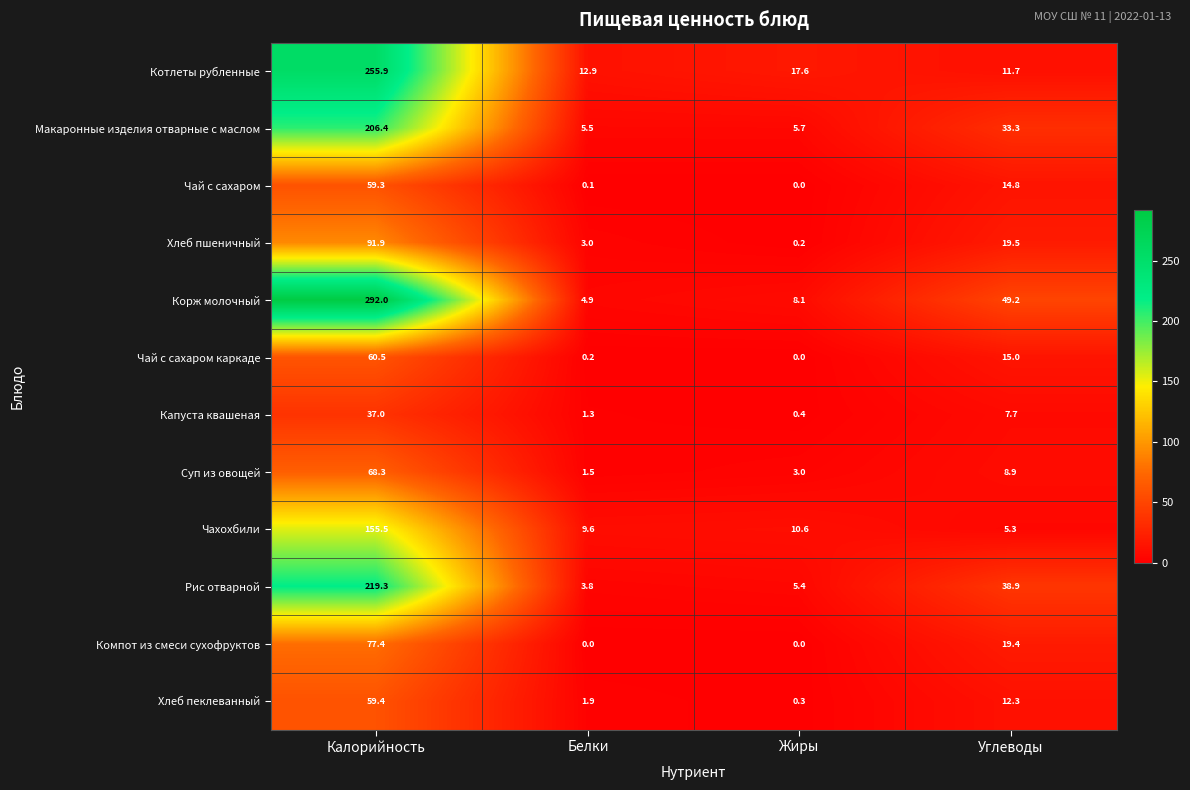

List the series in order of their peak value, highest first.

Корж молочный, Котлеты рубленные, Рис отварной, Макаронные изделия отварные с маслом, Чахохбили, Хлеб пшеничный, Компот из смеси сухофруктов, Суп из овощей, Чай с сахаром каркаде, Хлеб пеклеванный, Чай с сахаром, Капуста квашеная